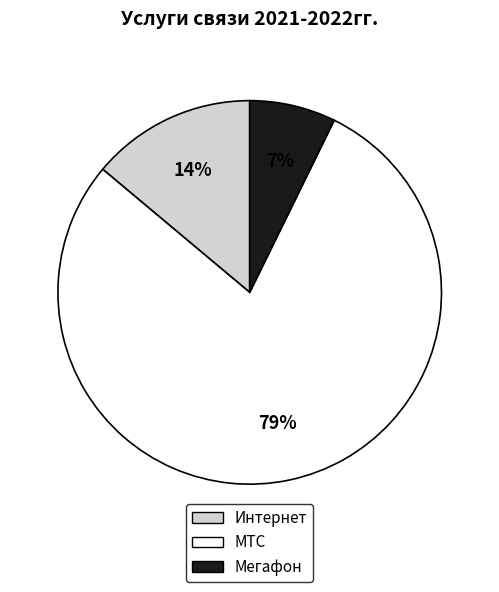

Is it true that Интернет is 14% of the pie?

True